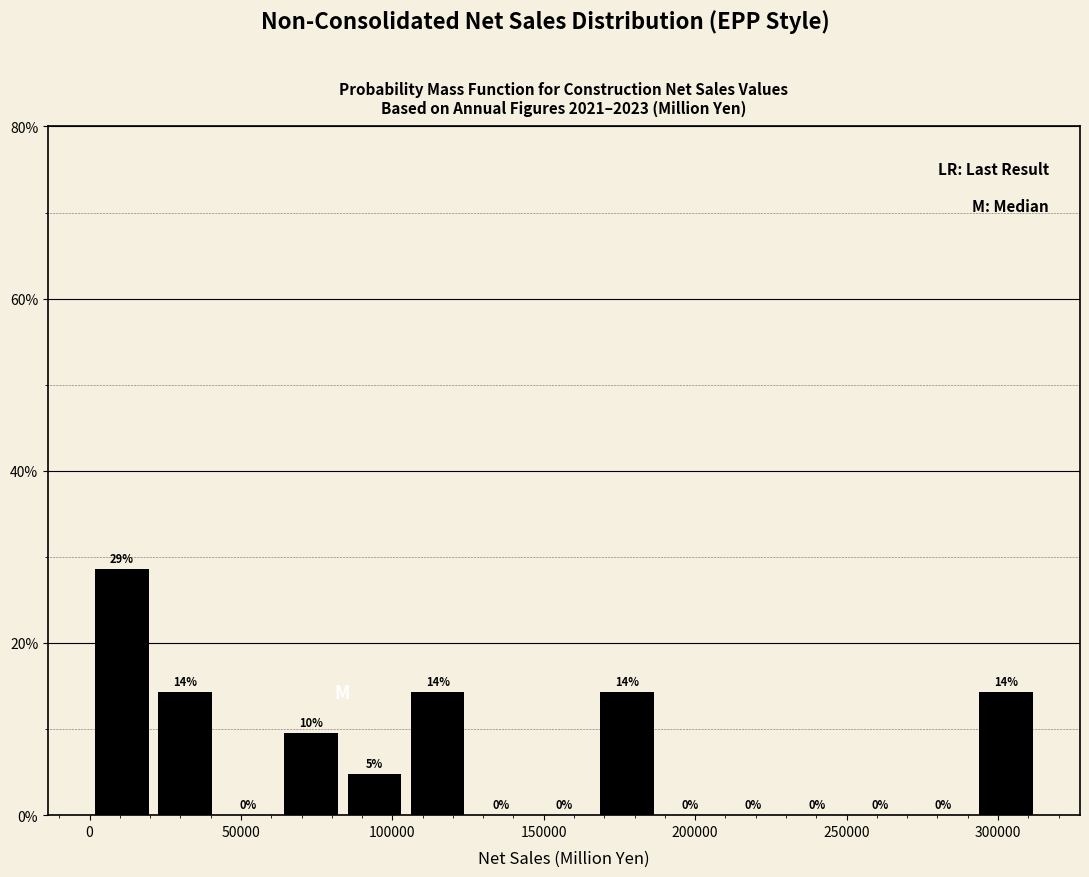

Which range on the x-axis has the tallest bar?

0 to 25000